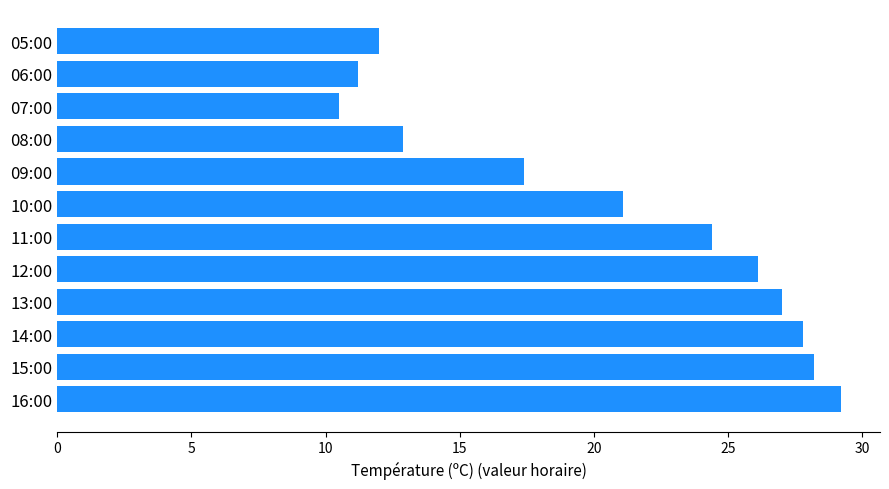

List the labels in order of value, largest first.

16:00, 15:00, 14:00, 13:00, 12:00, 11:00, 10:00, 09:00, 08:00, 05:00, 06:00, 07:00